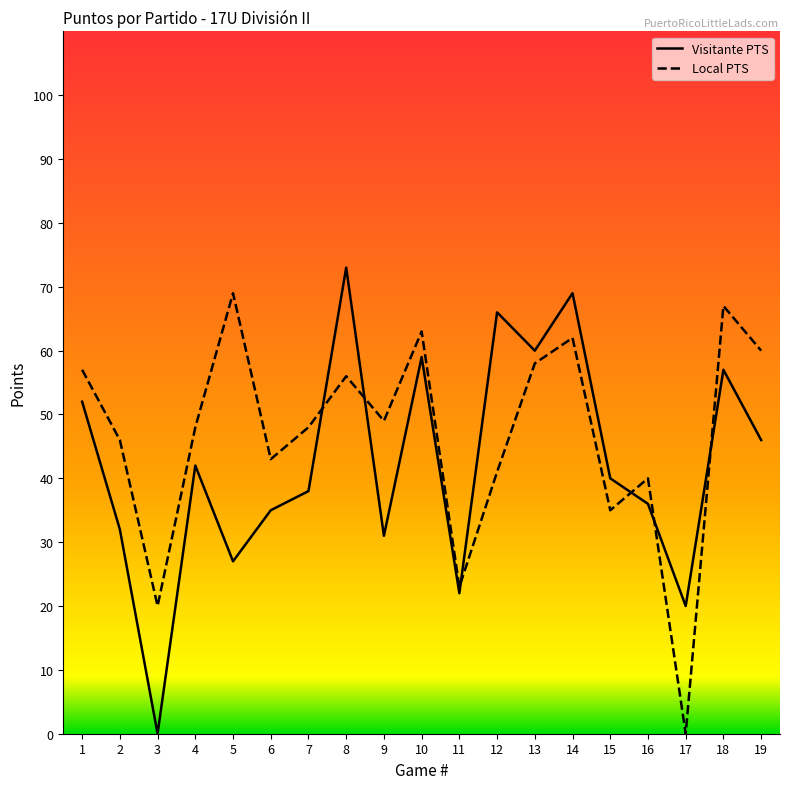

Where is Local PTS nearest to the value 34?

15